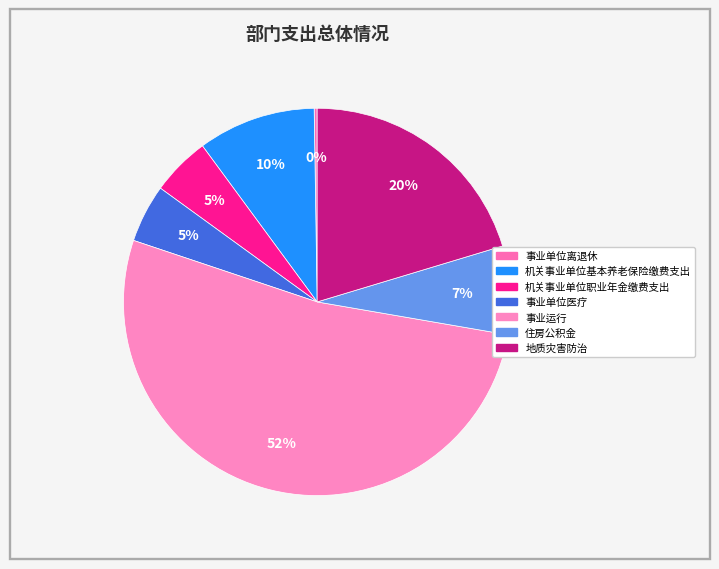

The 事业单位医疗 slice represents 5% of the pie. True or false?

True